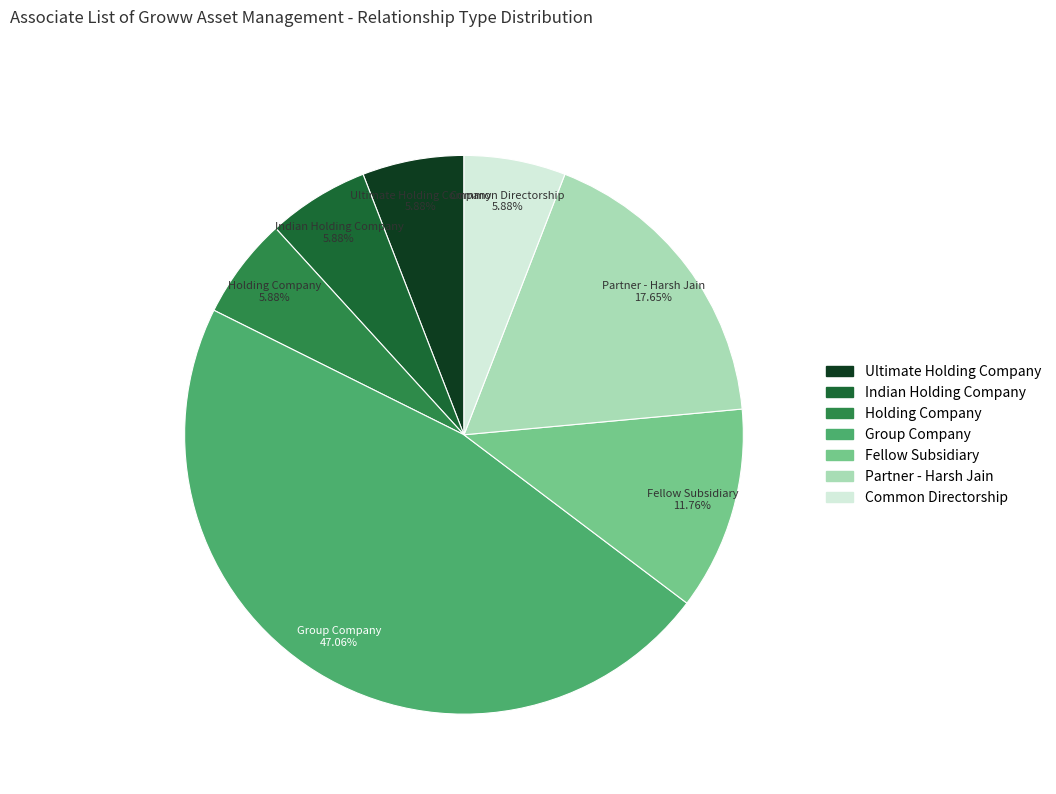

Between Partner - Harsh Jain and Holding Company, which is larger?

Partner - Harsh Jain